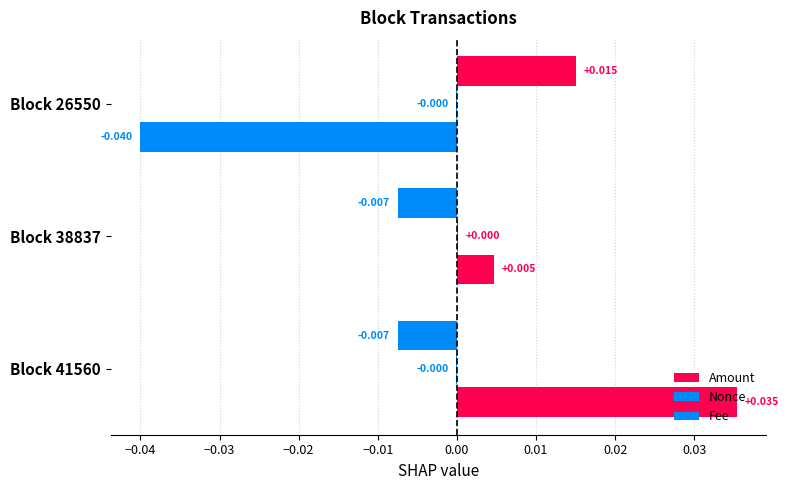

How many data points does each series have?

3